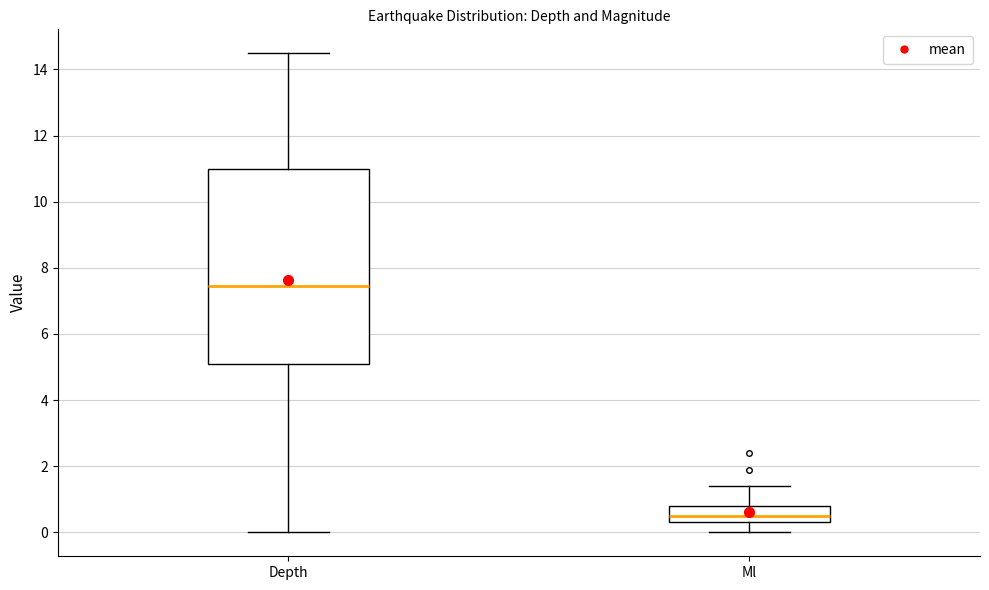

Reading left to right, transcribe this box plot: for each box, give where its median line is, the range the box spans, and where its two whiskers end, as read against the y-axis. The values are not printed on the chart, so give them approximately, as read against the axis.

Depth: median 7.4, box 5.0 to 11.0, whiskers 0.0 to 14.4
Ml: median 0.6, box 0.4 to 0.8, whiskers 0.0 to 1.4